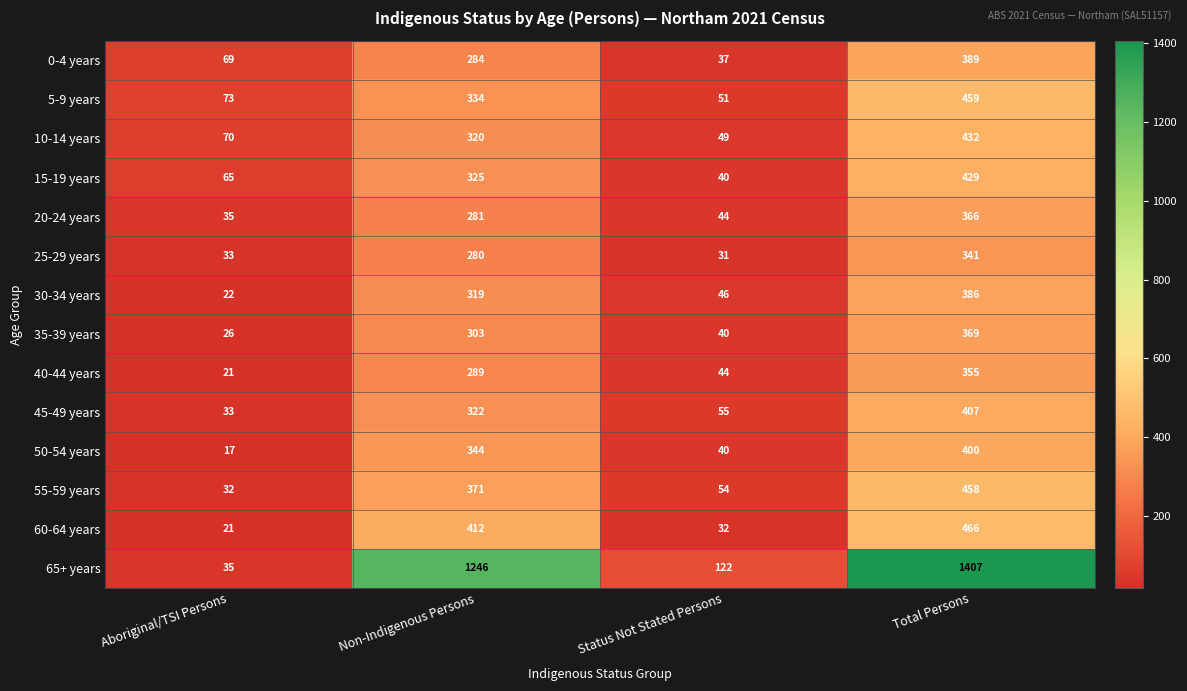

Which category has the lowest value across all series?

Aboriginal/TSI Persons